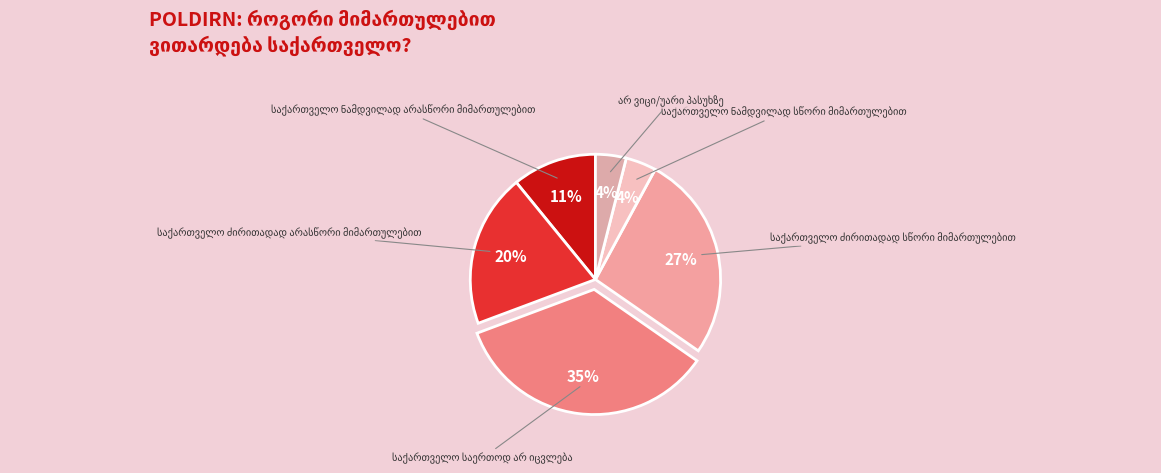

To the nearest percent, what is the average slice percentage?

17%